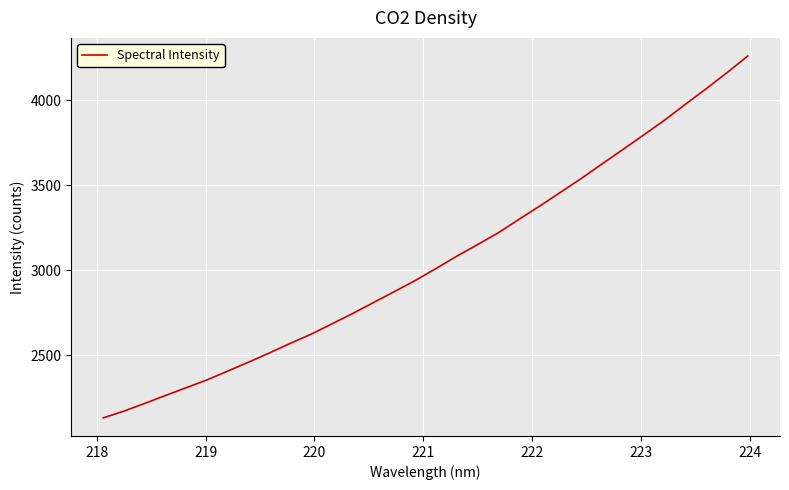

What is the minimum value shown in the chart?

2131.1